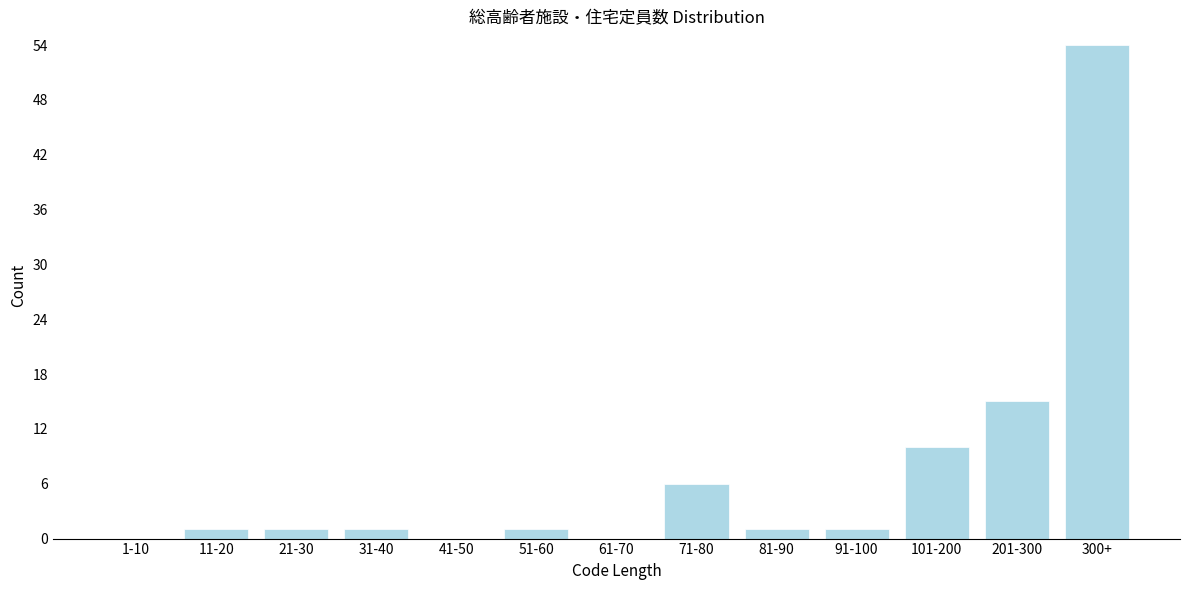

Reading right to left, what are all the values shown in this chart?

300+=54	201-300=15	101-200=10	91-100=1	81-90=1	71-80=6	61-70=0	51-60=1	41-50=0	31-40=1	21-30=1	11-20=1	1-10=0